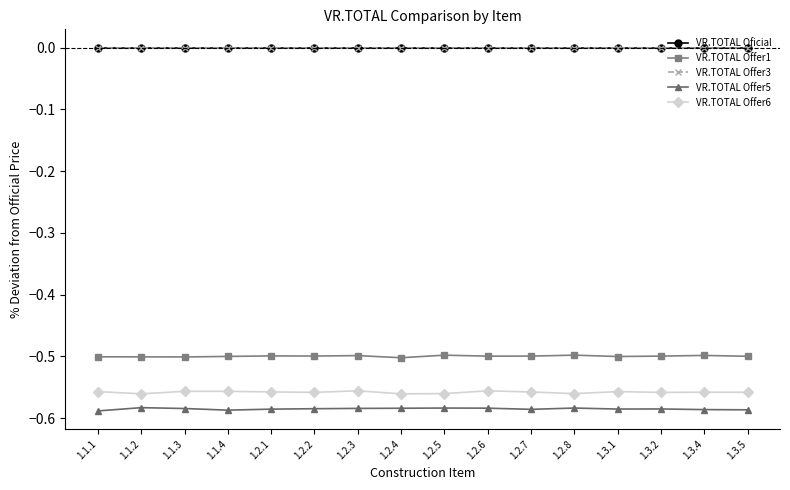

Does the chart display data point markers on the line(s)?

Yes